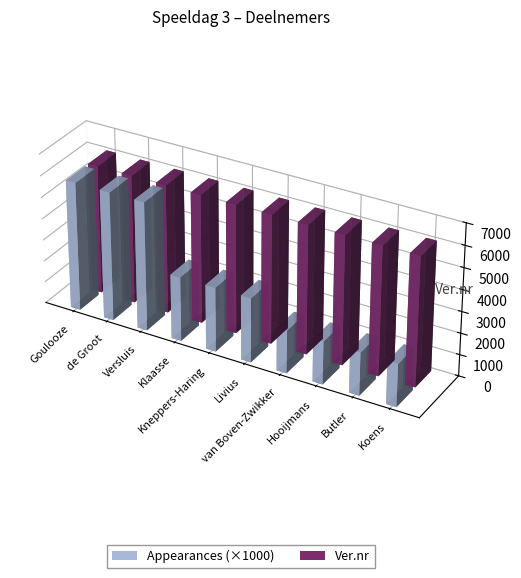

List the series in order of their peak value, highest first.

Ver.nr, Appearances